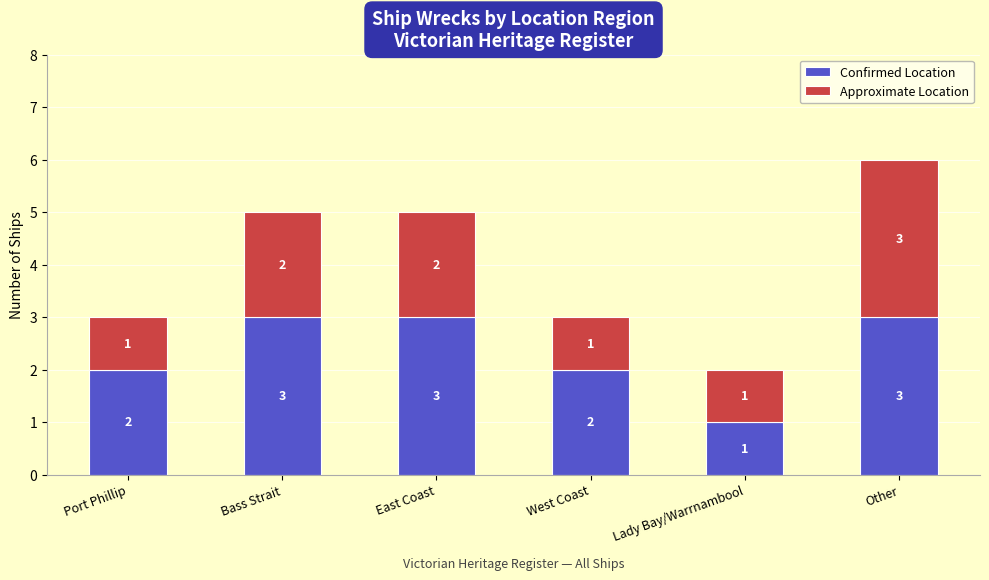

What is the sum of the Confirmed Location values at Other and Port Phillip?

5